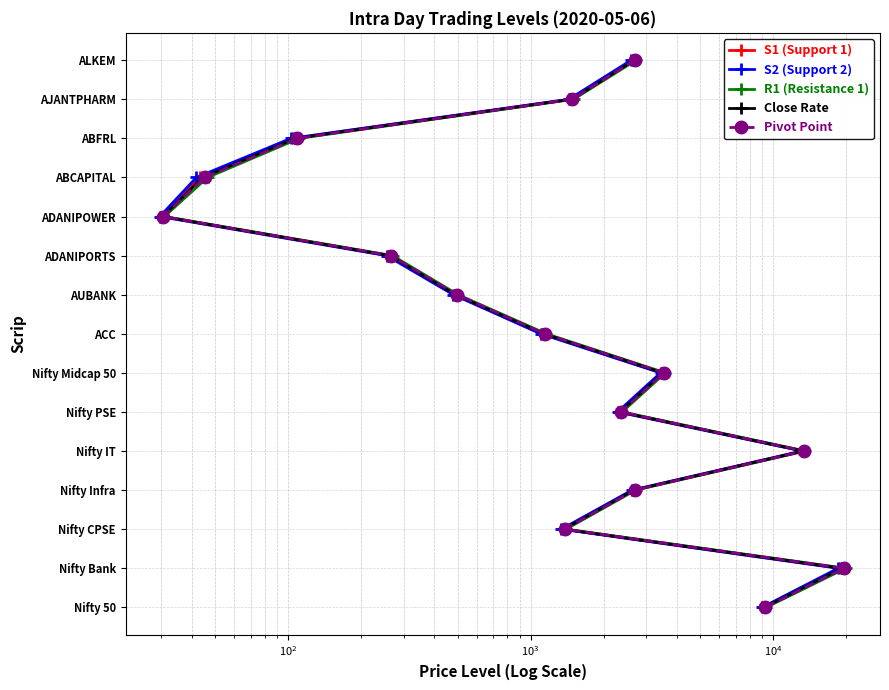

Count the number of categories in the chart.

15